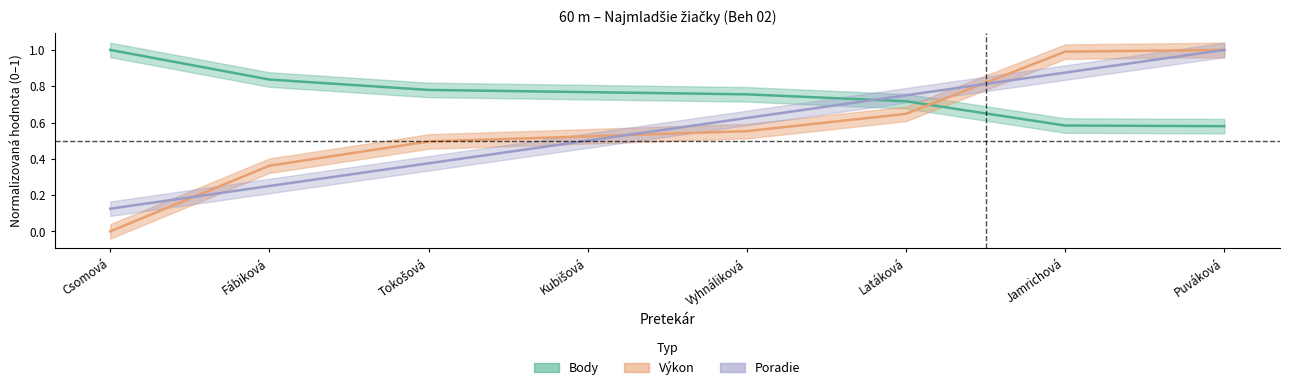

What is the average value of the Body series?

0.8